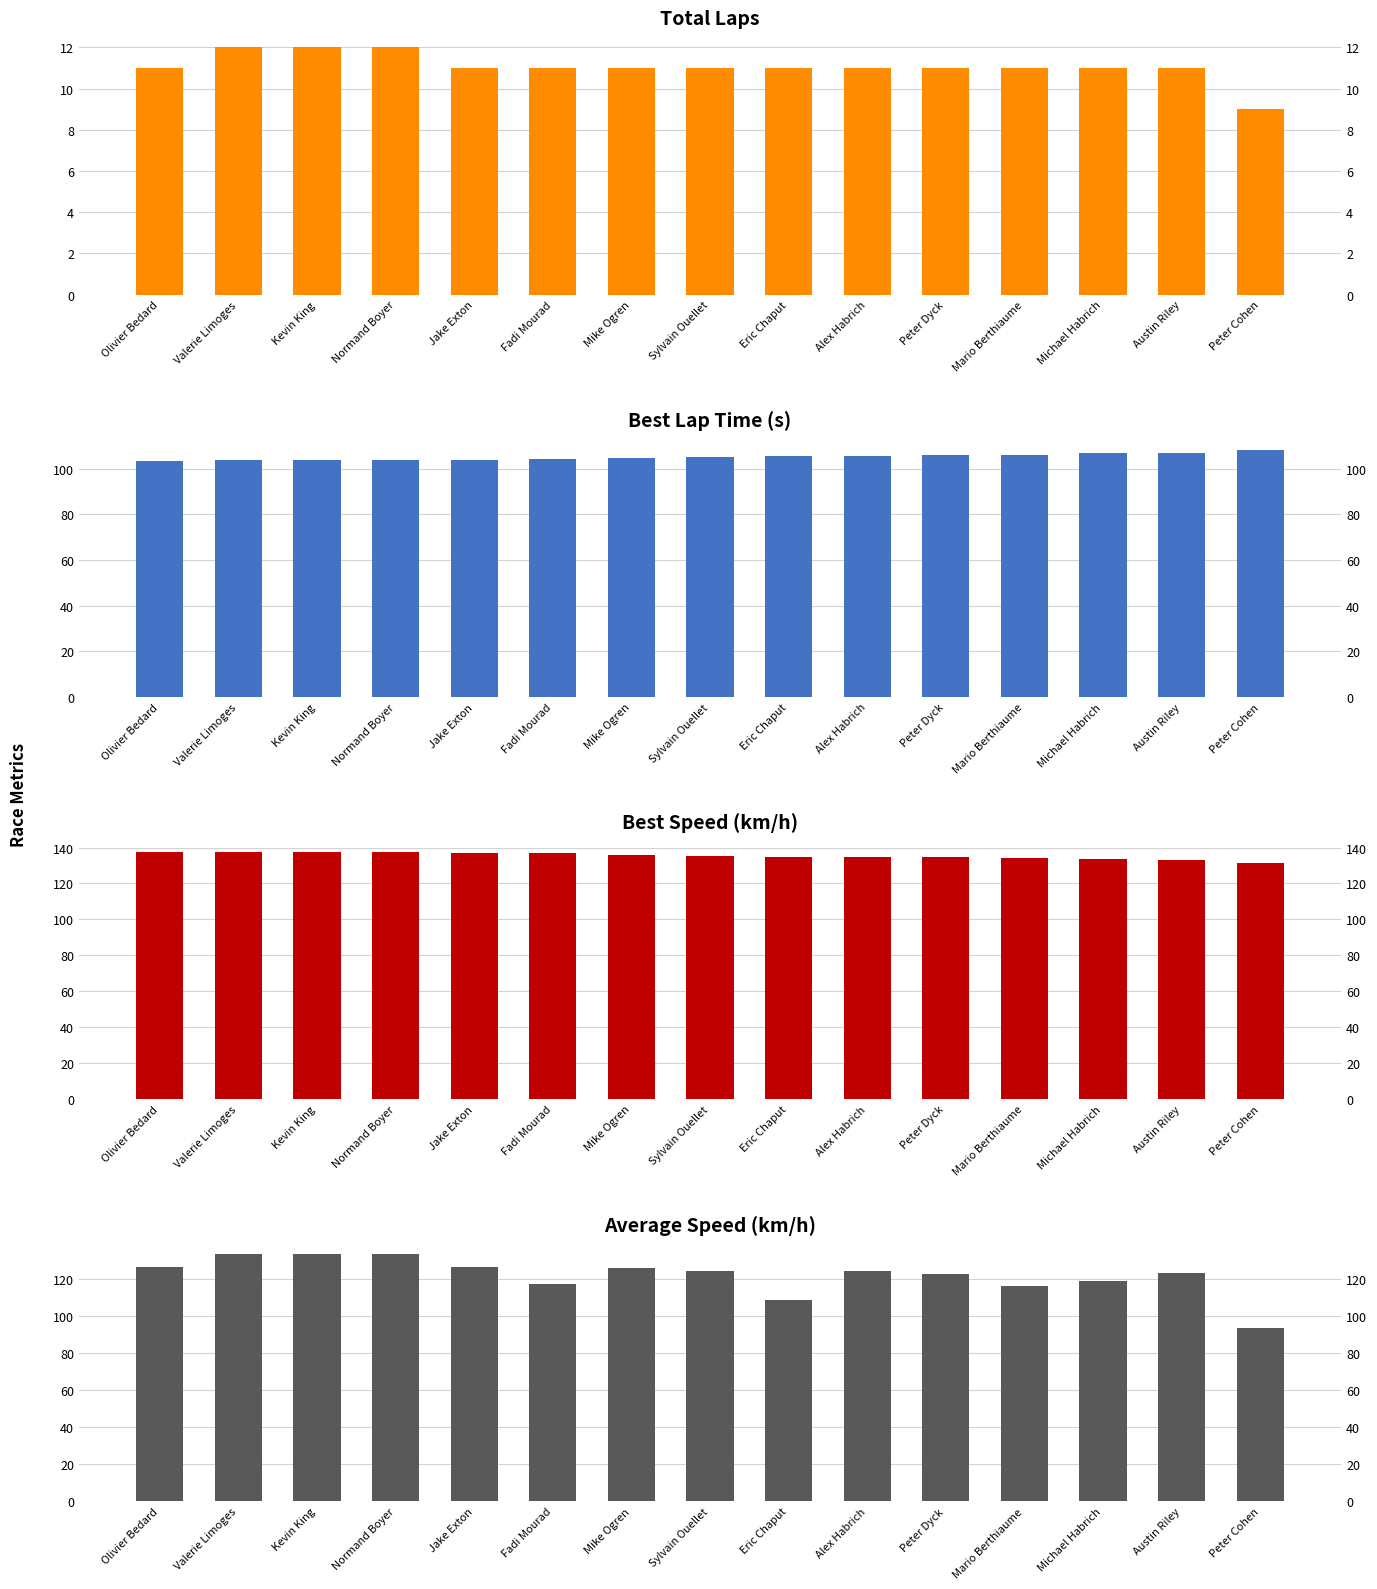

The Total Laps series shows 14.6 at Michael Habrich. True or false?

False